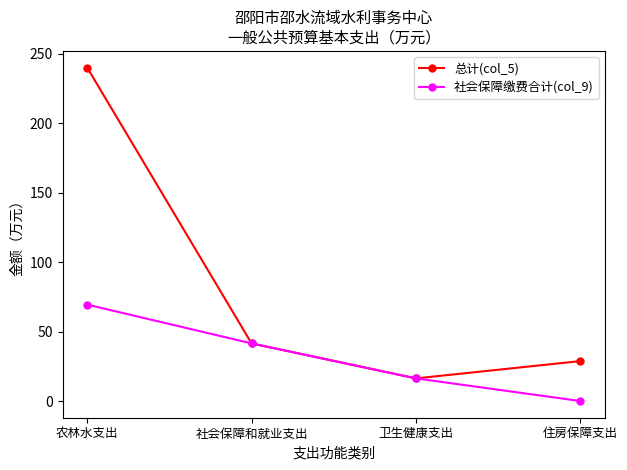

What are all the series names shown in the legend?

总计(col_5), 社会保障缴费合计(col_9)